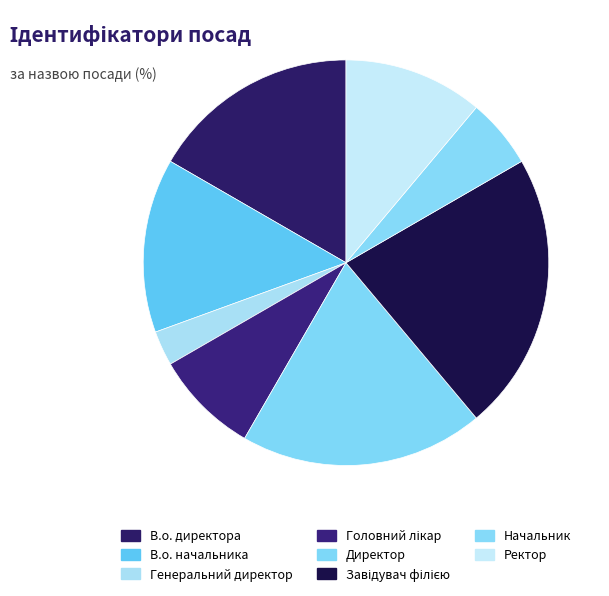

Rank the categories by value from highest to lowest.

Завідувач філією, Директор, В.о. директора, В.о. начальника, Ректор, Головний лікар, Начальник, Генеральний директор